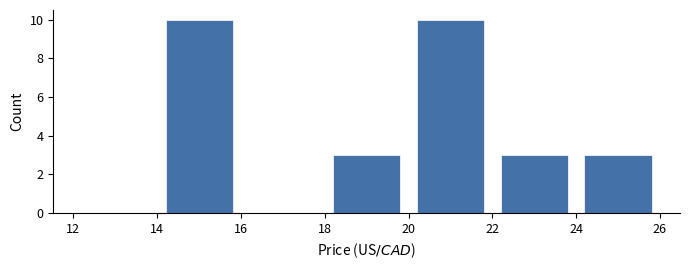

Reading left to right, list every bar in this chart as the range it spans on the x-axis followed by its height. The values are not printed on the chart, so give them approximately, as read against the axis.

12 to 14: 0
14 to 16: 10
16 to 18: 0
18 to 20: 3
20 to 22: 10
22 to 24: 3
24 to 26: 3